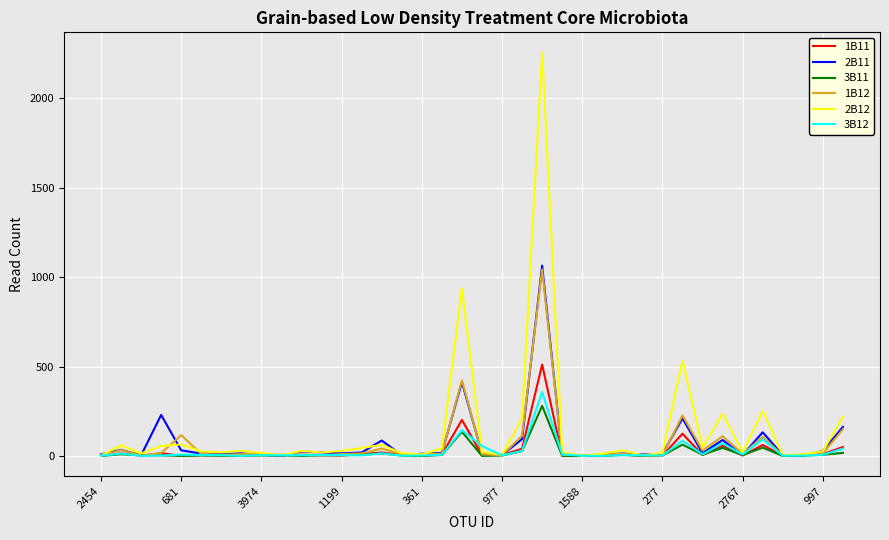

What are all the series names shown in the legend?

1B11, 2B11, 3B11, 1B12, 2B12, 3B12